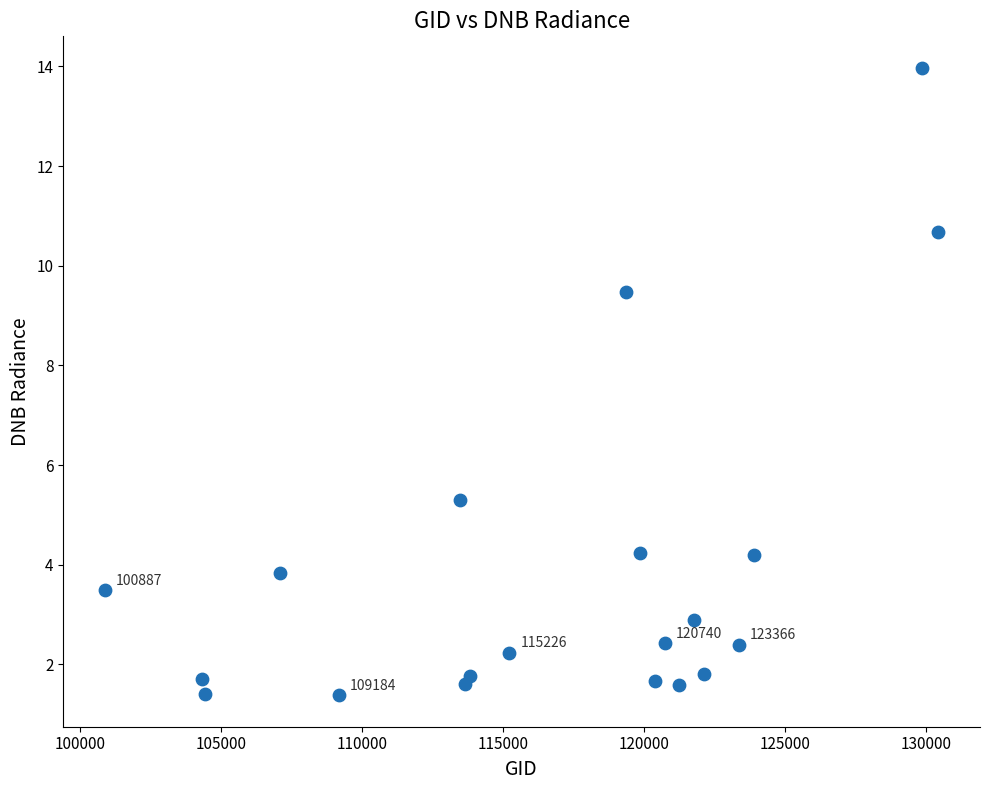

What is the range of Y values (max minus min)?

12.6